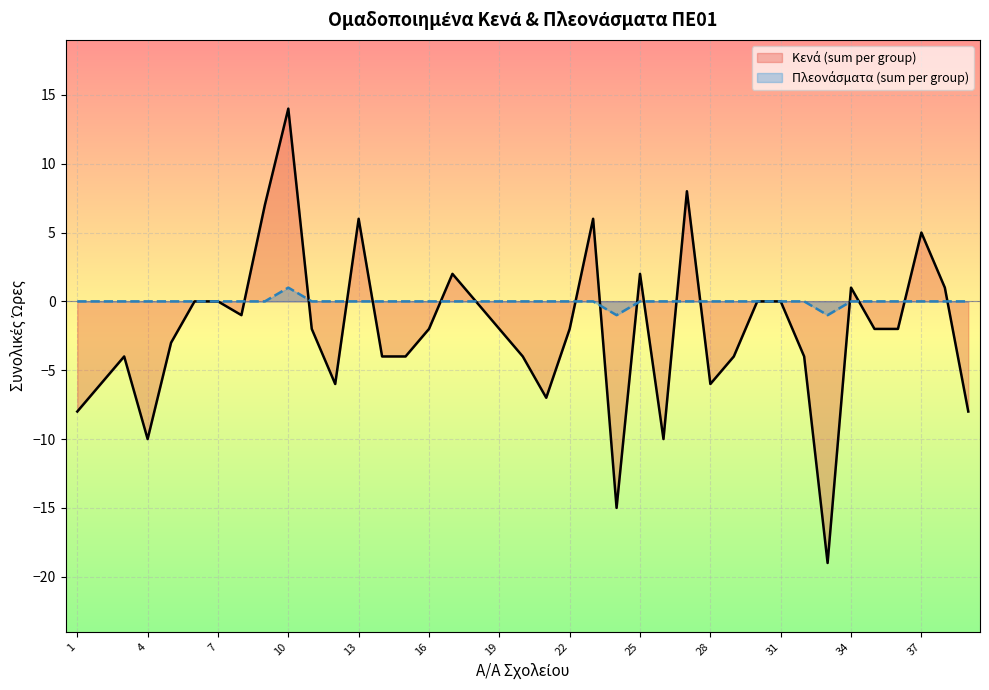

Reading right to left, transcribe all the data shown in this chart.

Κενά (sum per group): 39=-8	38=1	37=5	36=-2	35=-2	34=1	33=-19	32=-4	31=0	30=0	29=-4	28=-6	27=8	26=-10	25=2	24=-15	23=6	22=-2	21=-7	20=-4	19=-2	18=0	17=2	16=-2	15=-4	14=-4	13=6	12=-6	11=-2	10=14	9=7	8=-1	7=0	6=0	5=-3	4=-10	3=-4	2=-6	1=-8
Πλεονάσματα (sum per group): 39=0	38=0	37=0	36=0	35=0	34=0	33=-1	32=0	31=0	30=0	29=0	28=0	27=0	26=0	25=0	24=-1	23=0	22=0	21=0	20=0	19=0	18=0	17=0	16=0	15=0	14=0	13=0	12=0	11=0	10=1	9=0	8=0	7=0	6=0	5=0	4=0	3=0	2=0	1=0